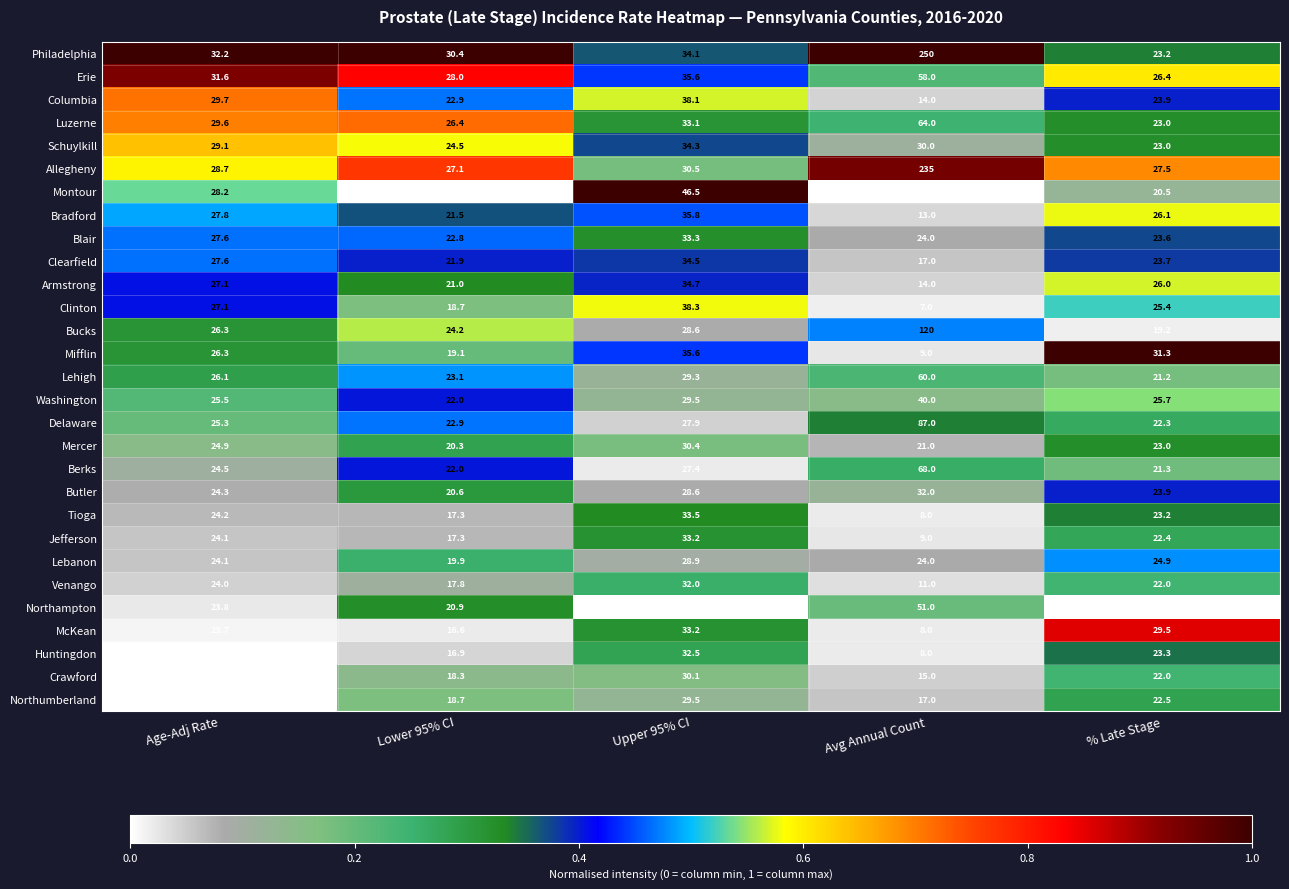

What is the total value across all series at % Late Stage?

689.0